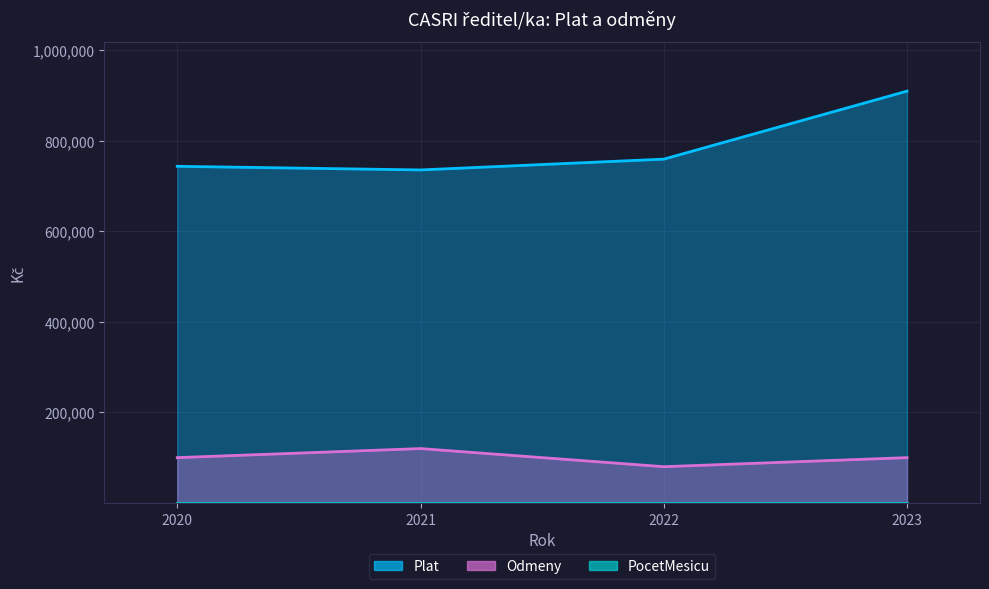

The Plat series shows 735121 at 2021. True or false?

True